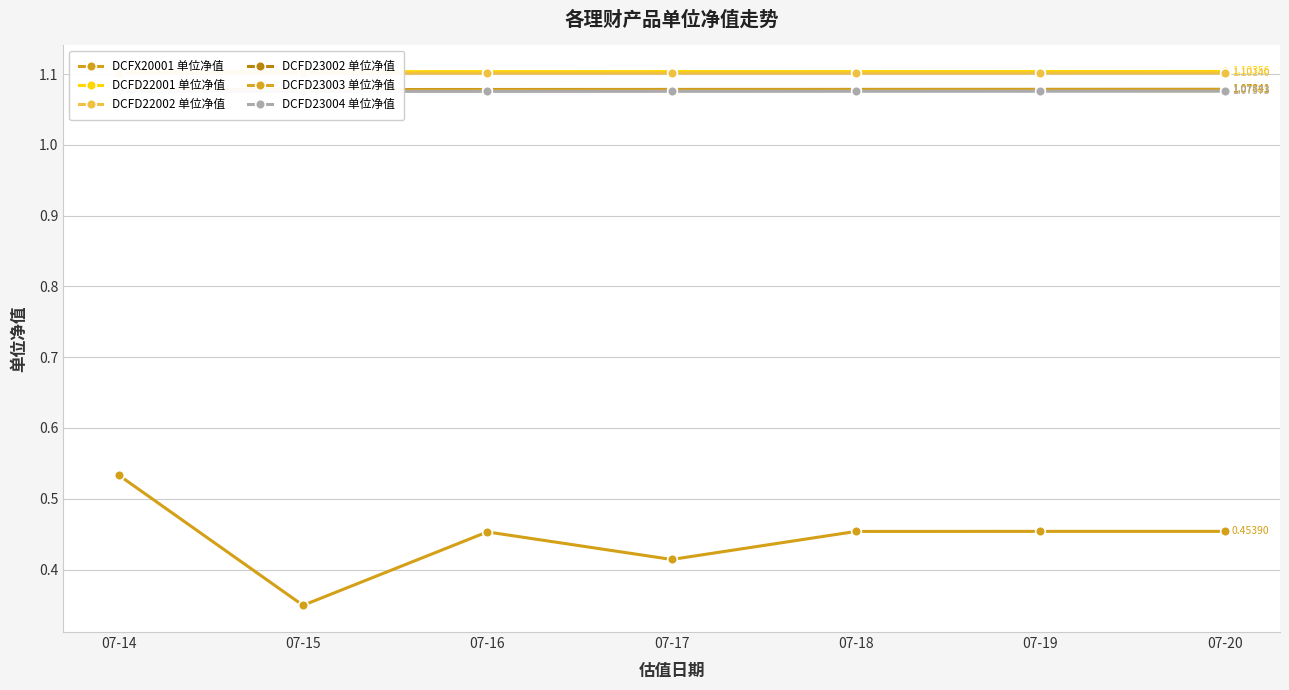

Rank the categories by DCFD22001 单位净值 value from lowest to highest.

07-15, 07-14, 07-16, 07-17, 07-18, 07-19, 07-20